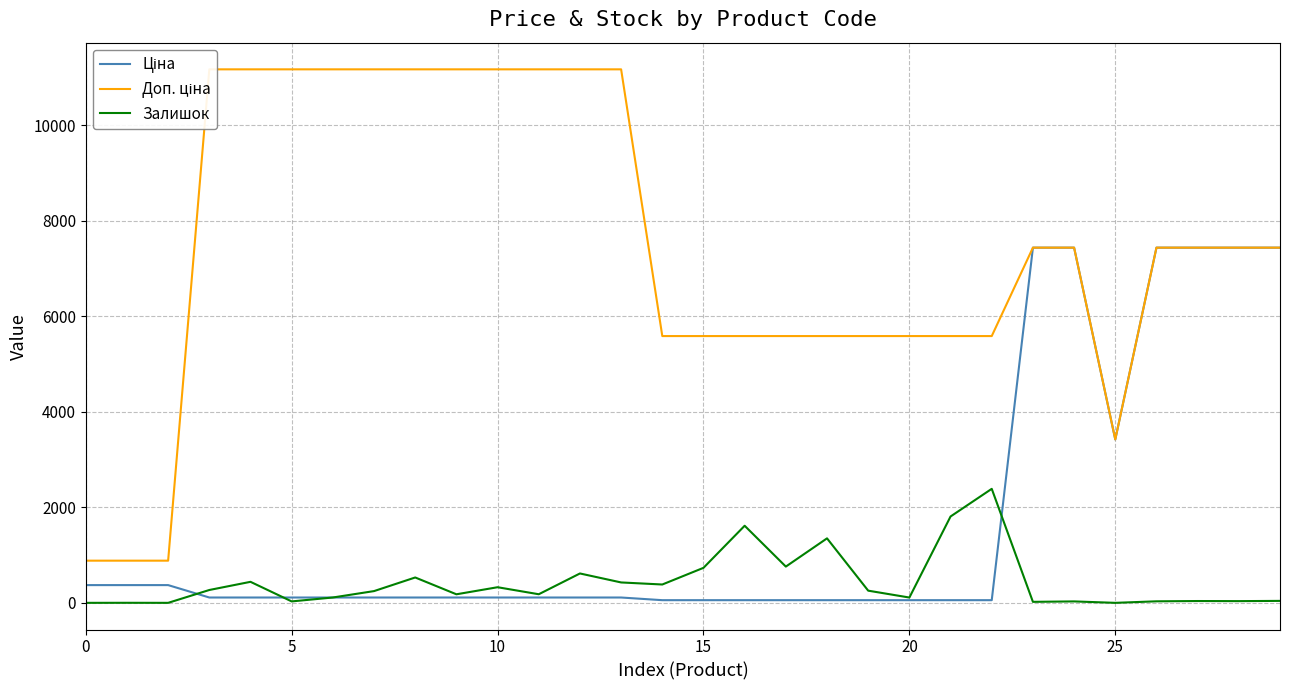

What is the sum of the Доп. ціна values at 22 and 10?

16754.0